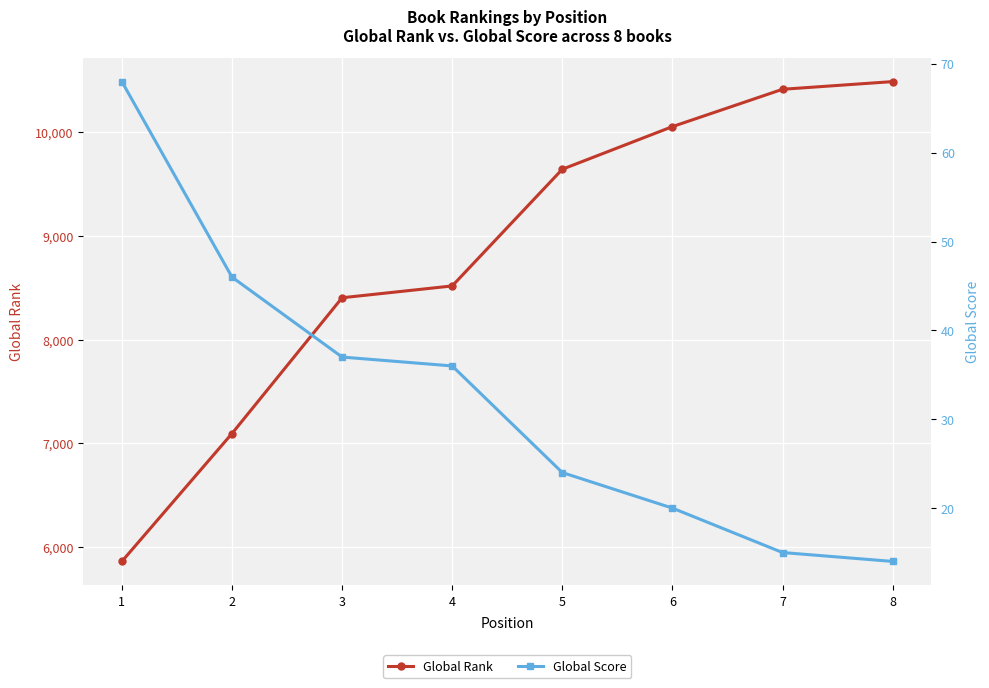

True or false: Global Score and Global Rank cross at least once.

False